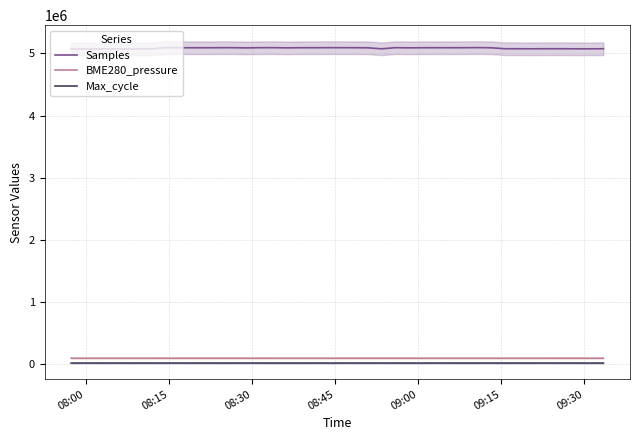

What are all the series names shown in the legend?

Samples, BME280_pressure, Max_cycle